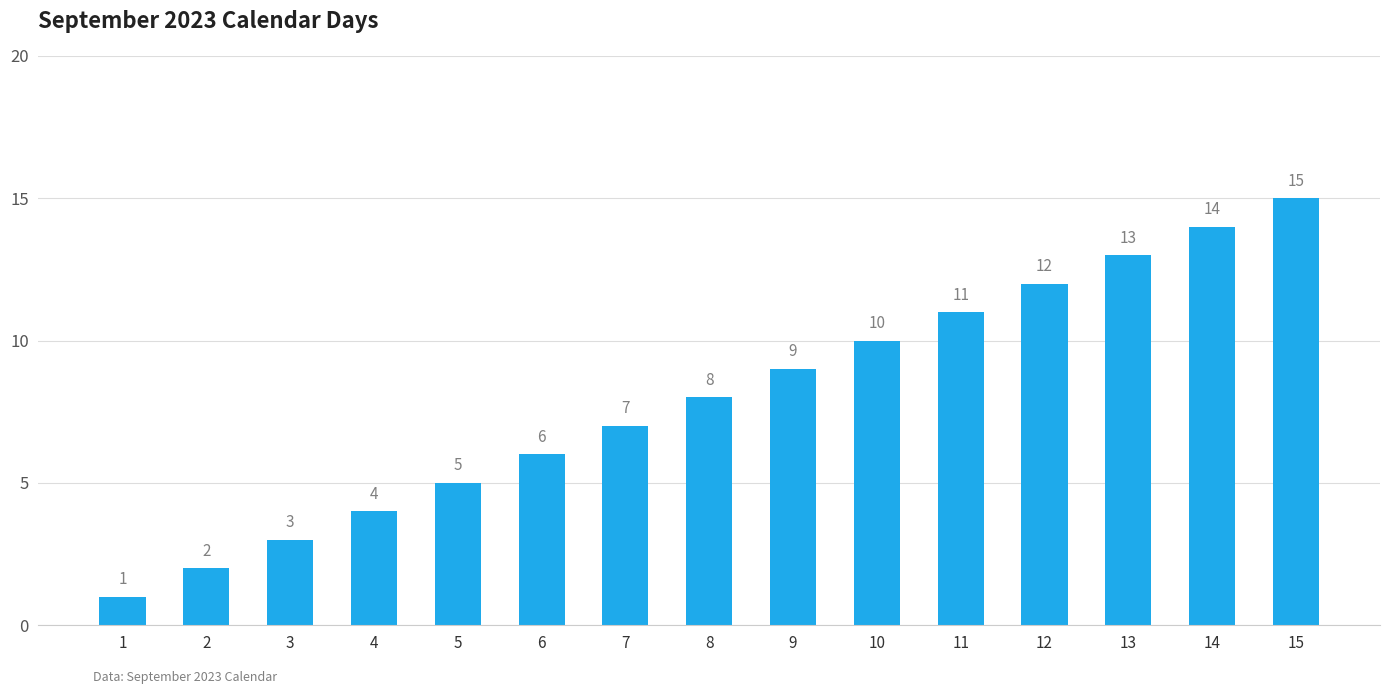

Approximately how many times larger is the value at 10 compared to 15?

0.7